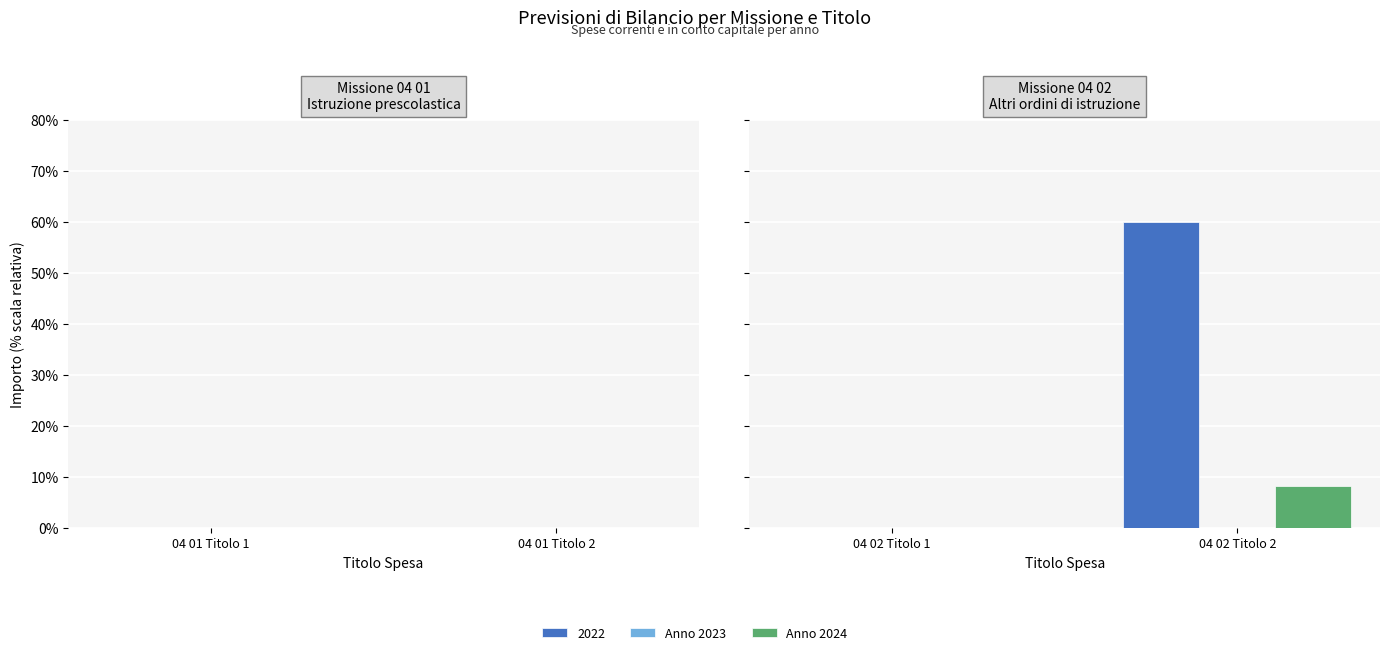

Are the bars grouped side by side (vs. stacked)?

Yes